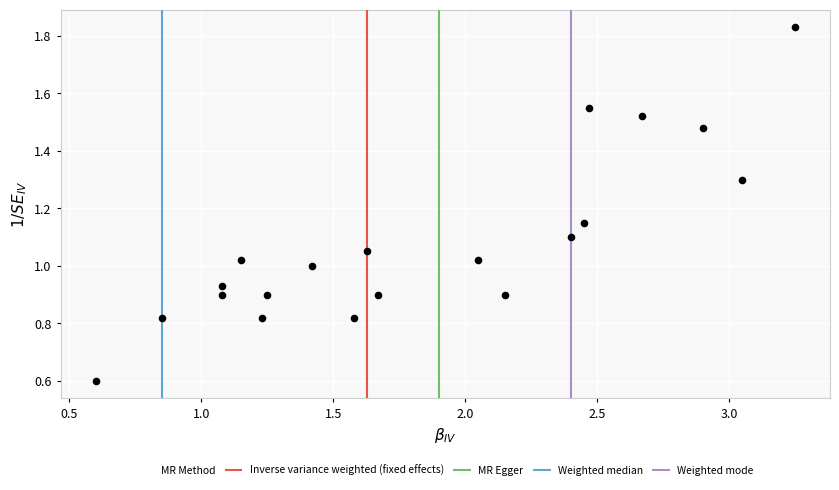

What is the range of X values (max minus min)?

2.6